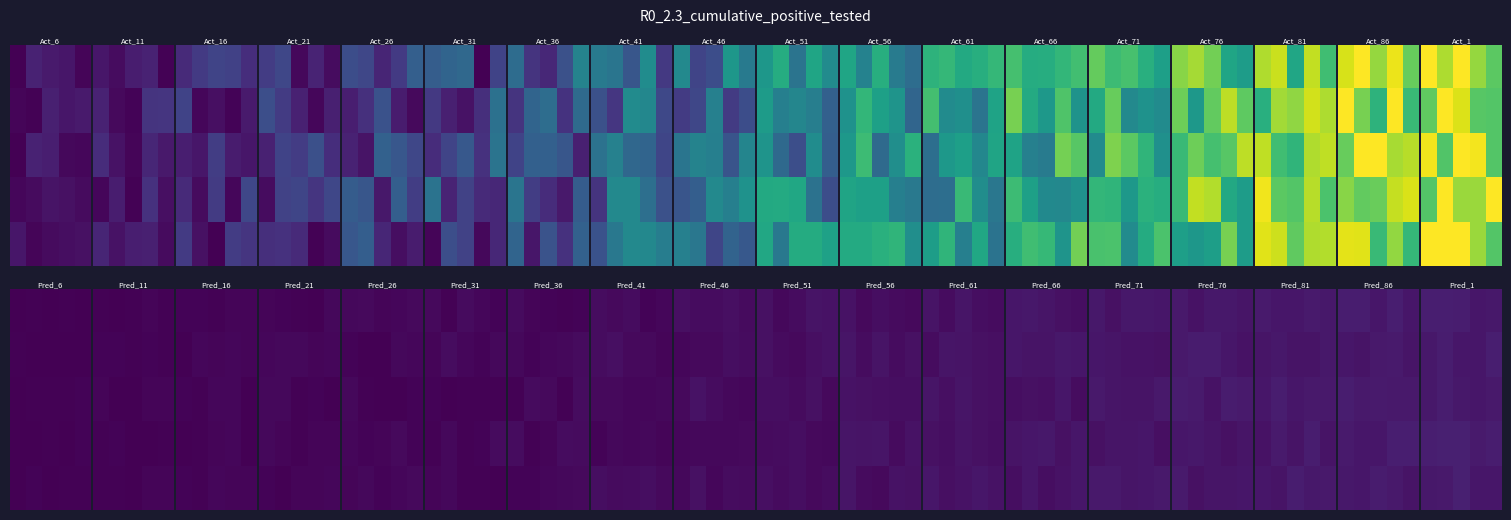

Which has a higher value, 3 or 4?

4